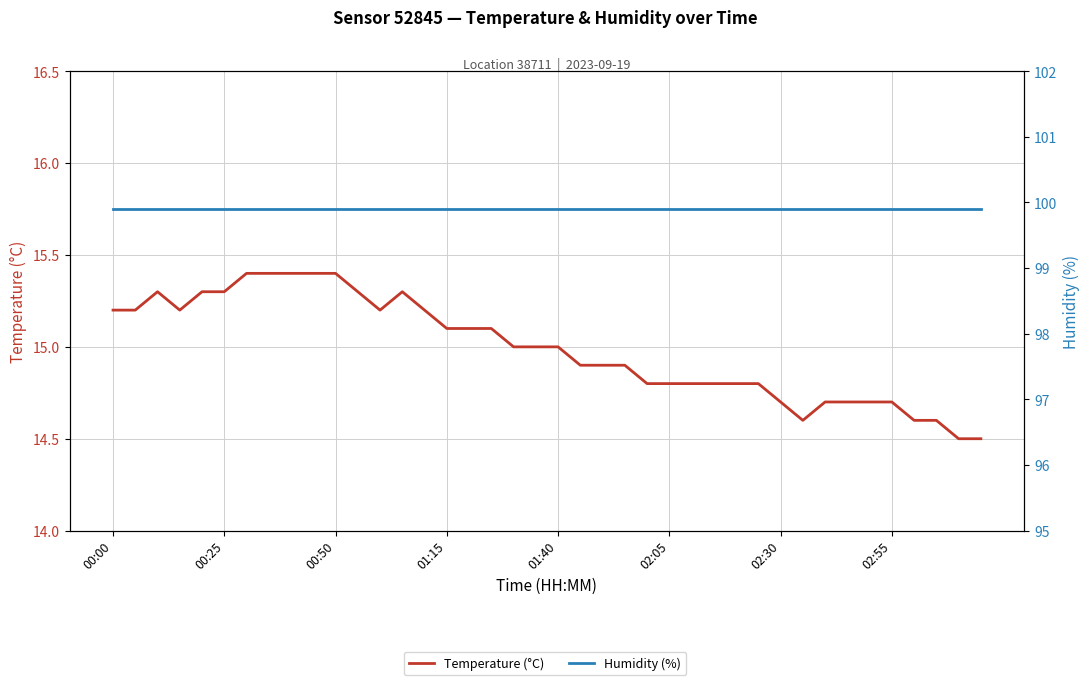

True or false: Humidity (%) has more than 1 interior local peaks.

False